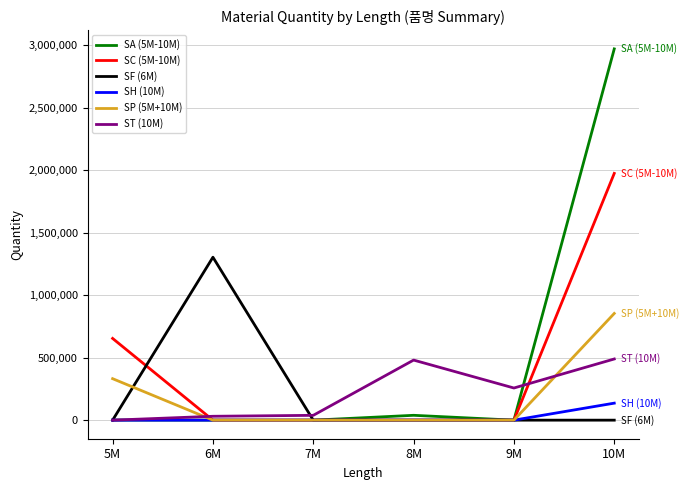

List the series in order of their peak value, lowest first.

SH (10M), ST (10M), SP (5M+10M), SF (6M), SC (5M-10M), SA (5M-10M)